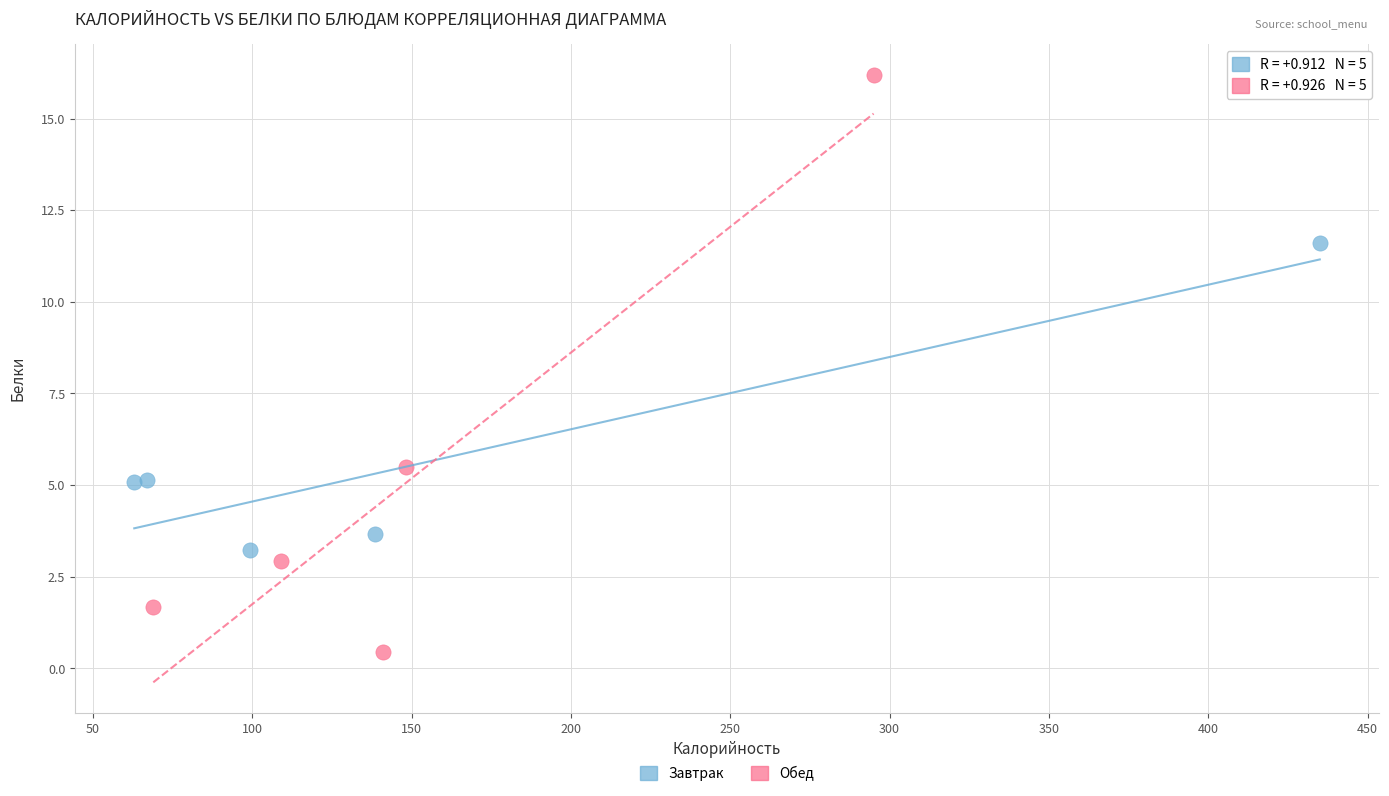

Which series reaches the minimum Y coordinate?

Обед